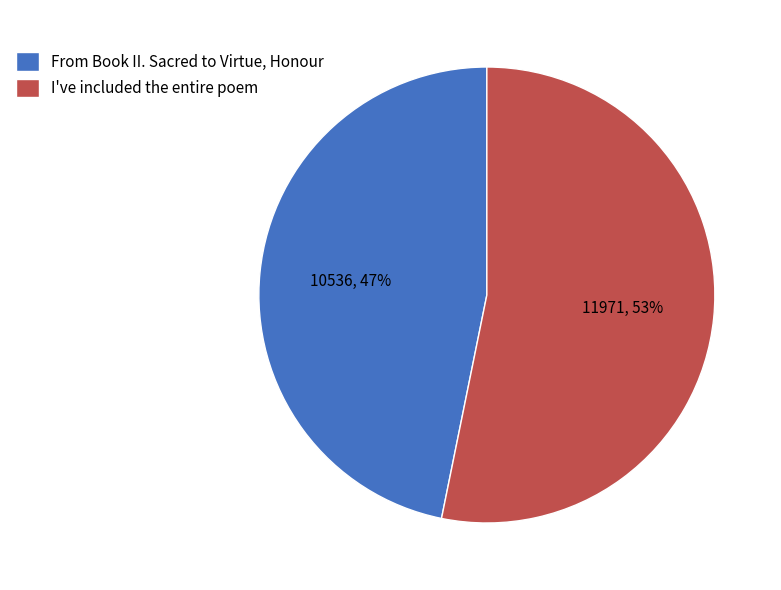

Do From Book II. Sacred to Virtue, Honour and I've included the entire poem together represent more than half of the pie?

Yes